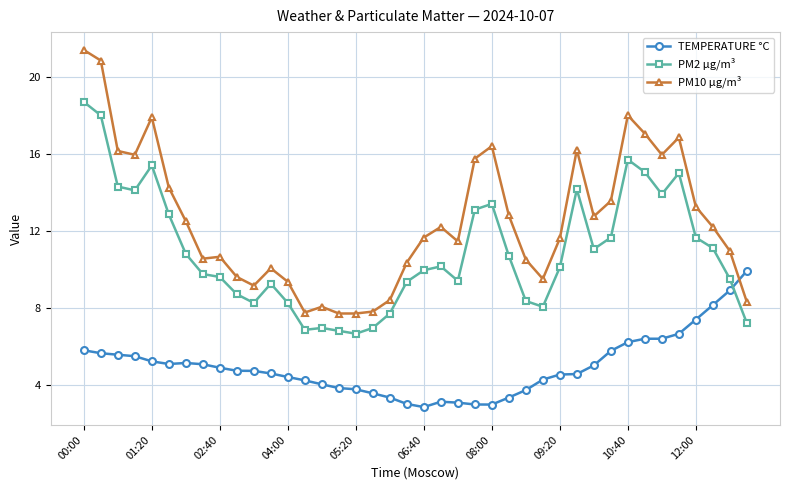

Which series has the largest range (max minus min)?

PM10 µg/m³